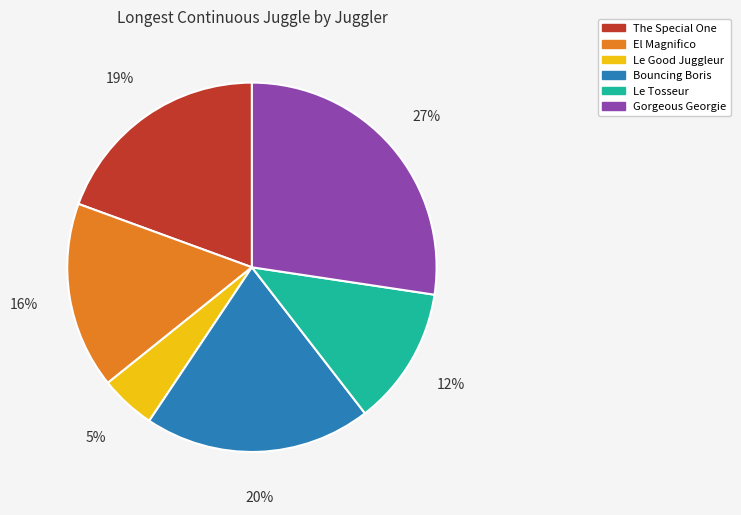

Which has a higher value, Le Tosseur or Le Good Juggleur?

Le Tosseur